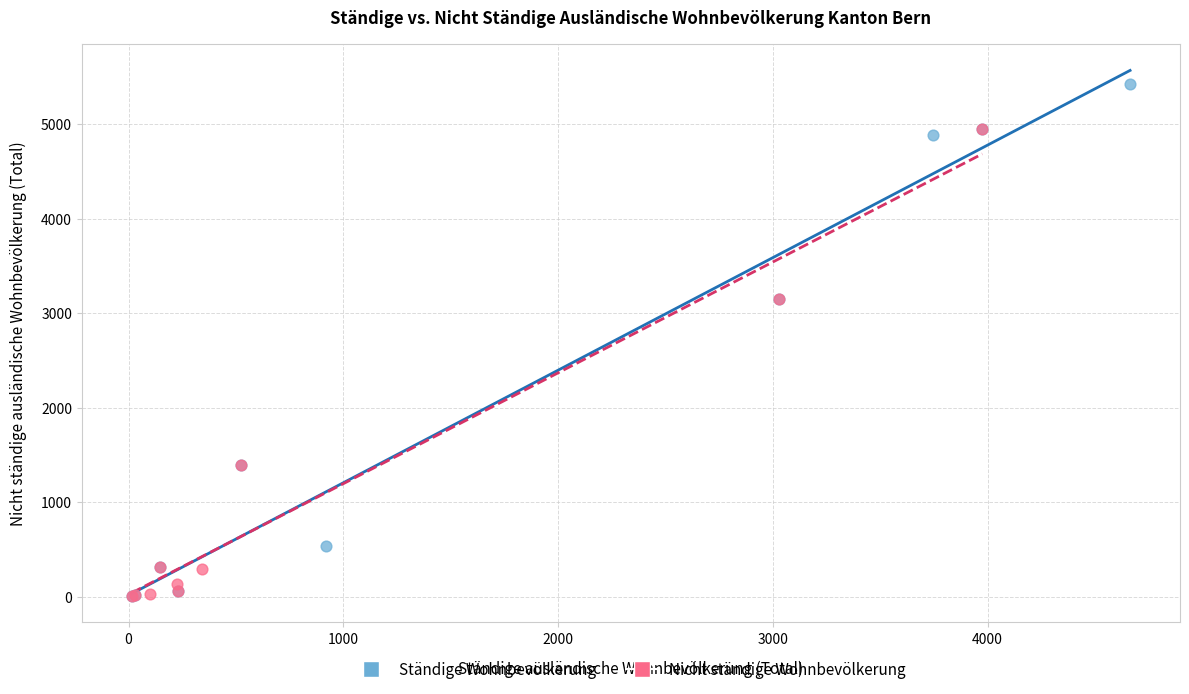

Which series contains the highest Y value?

Ständige Wohnbevölkerung